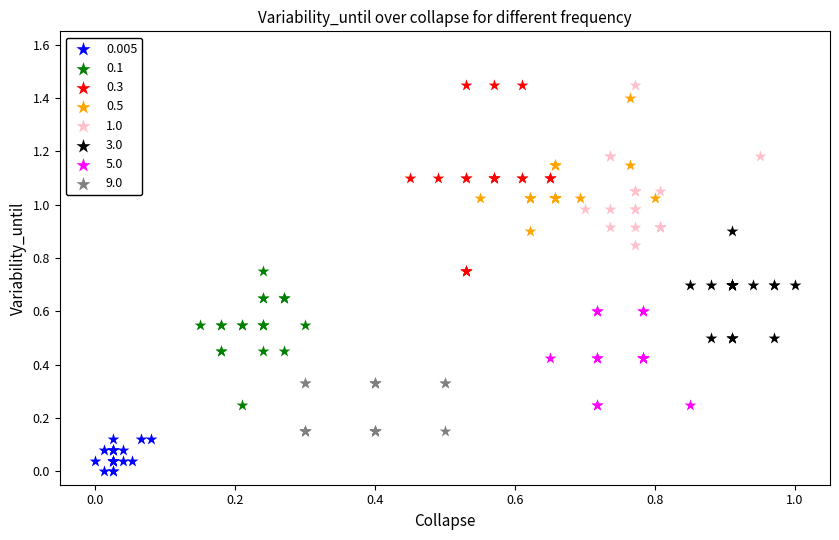

Which series reaches the minimum Y coordinate?

0.005